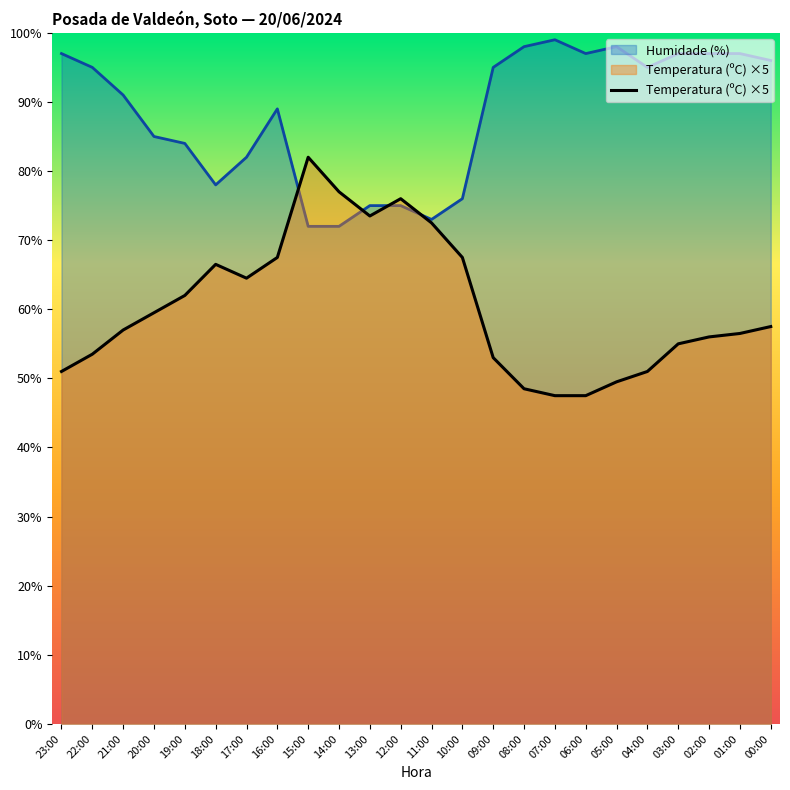

How many interior local peaks (higher than both neighbors) does the data have?

3